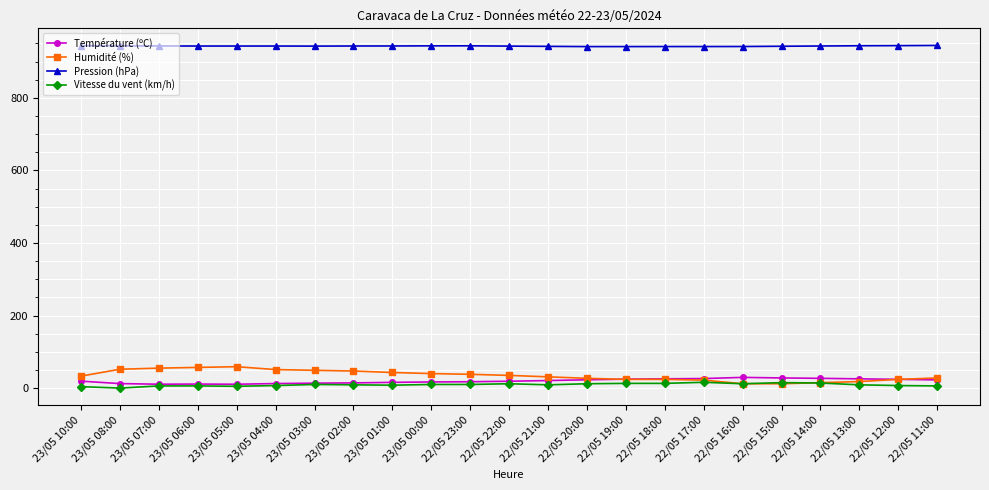

True or false: Température (ºC) has more than 1 interior local peaks.

True